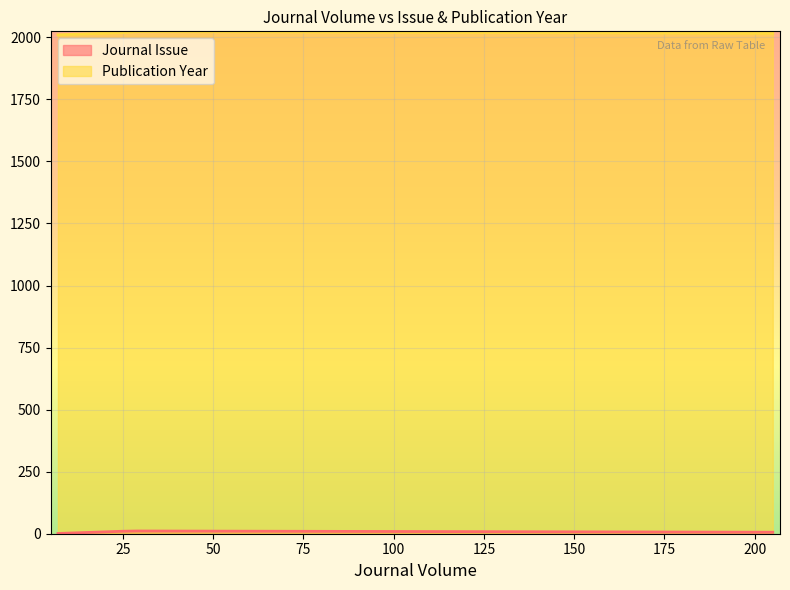

What is the label of the 1st point from the left?

7